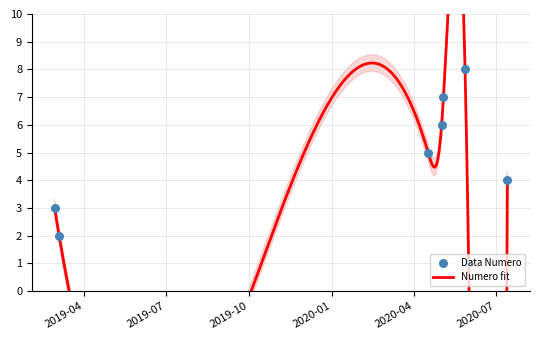

Approximately how many times larger is the value at 2020-05-28 compared to 2020-06-01?

8.0